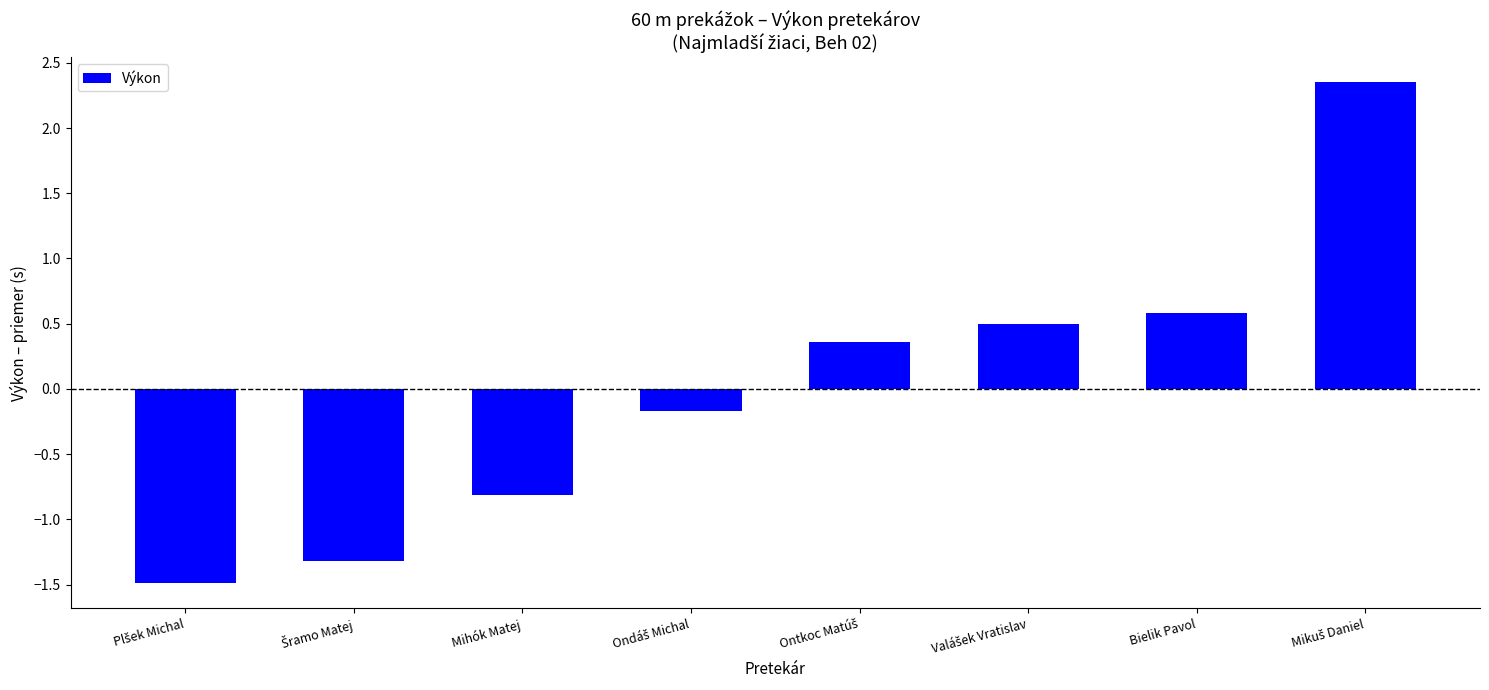

What is the label of the 2nd bar from the right?

Bielik Pavol